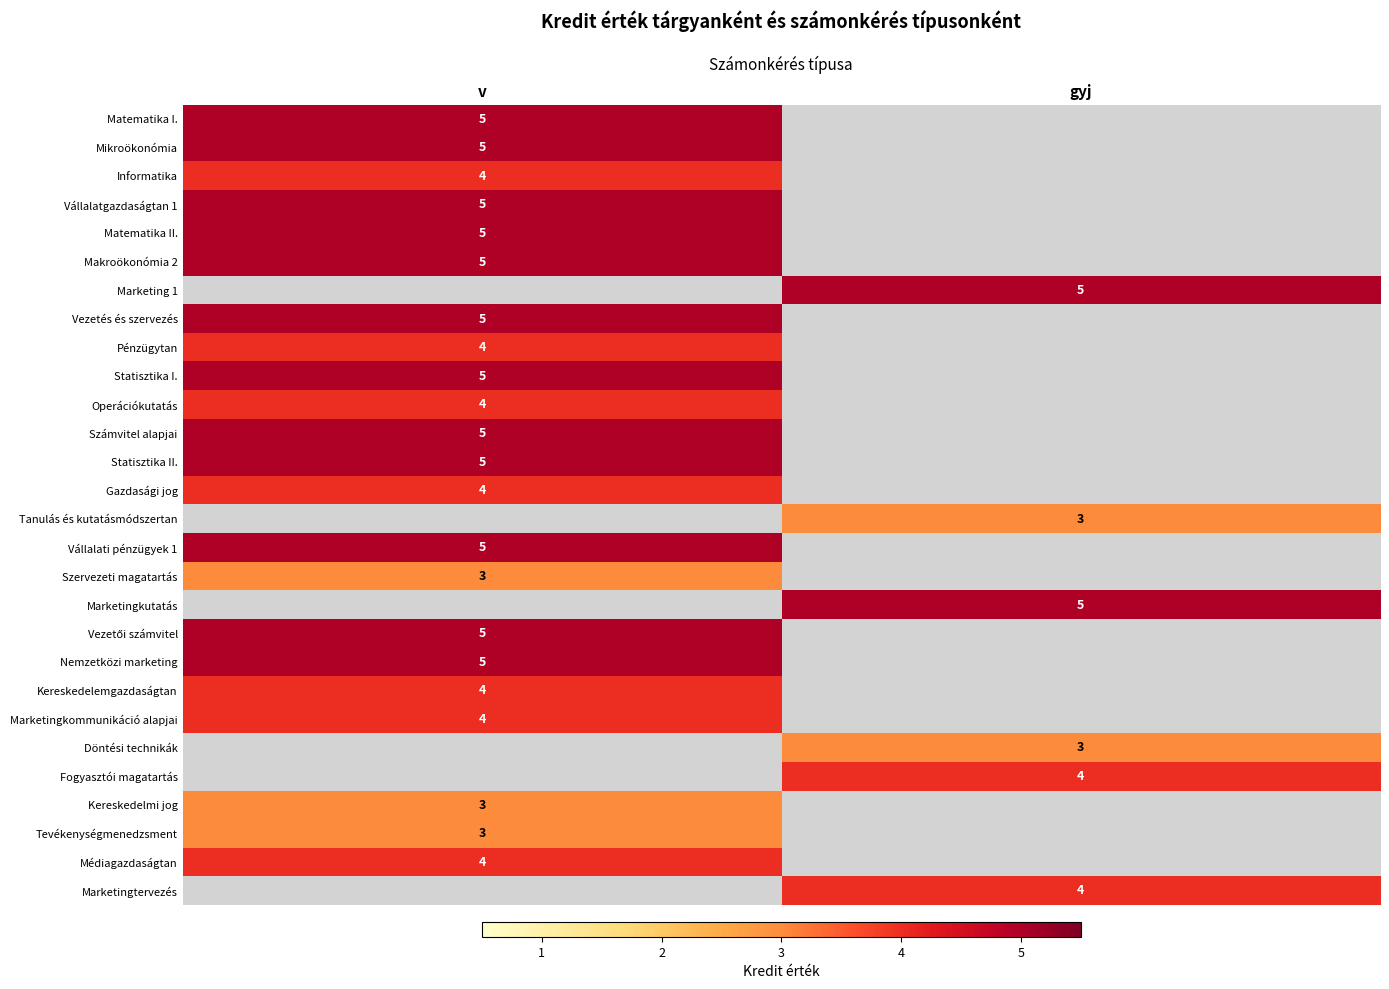

True or false: Tevékenységmenedzsment has a value of 2 at v.

False